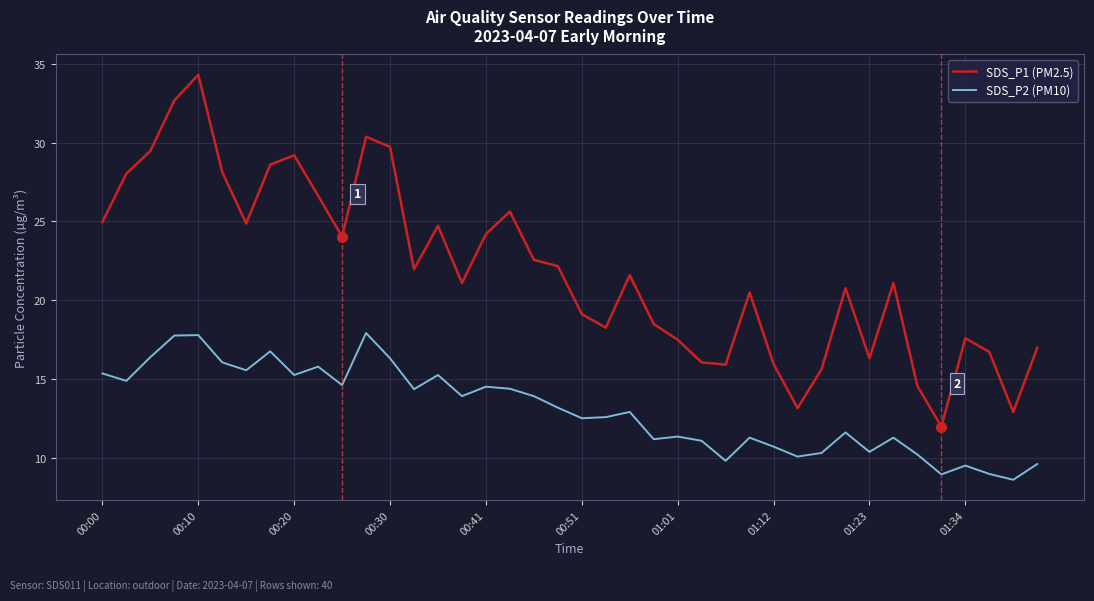

Which series has the largest range (max minus min)?

SDS_P1 (PM2.5)